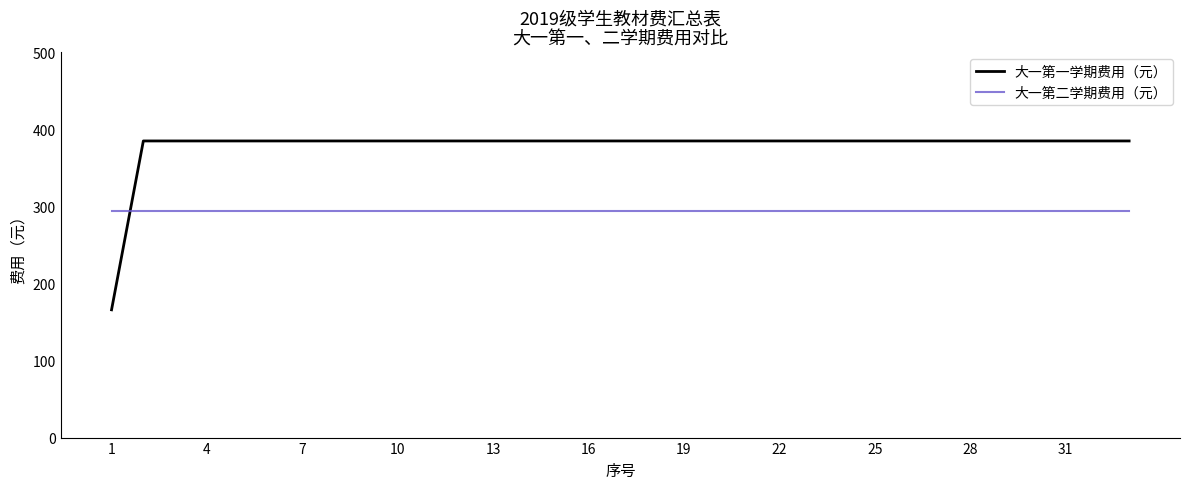

Reading left to right, list all the values displayed in this chart.

大一第一学期费用（元）: 165.8	384.8	384.8	384.8	384.8	384.8	384.8	384.8	384.8	384.8	384.8	384.8	384.8	384.8	384.8	384.8	384.8	384.8	384.8	384.8	384.8	384.8	384.8	384.8	384.8	384.8	384.8	384.8	384.8	384.8	384.8	384.8	384.8
大一第二学期费用（元）: 293.6	293.6	293.6	293.6	293.6	293.6	293.6	293.6	293.6	293.6	293.6	293.6	293.6	293.6	293.6	293.6	293.6	293.6	293.6	293.6	293.6	293.6	293.6	293.6	293.6	293.6	293.6	293.6	293.6	293.6	293.6	293.6	293.6